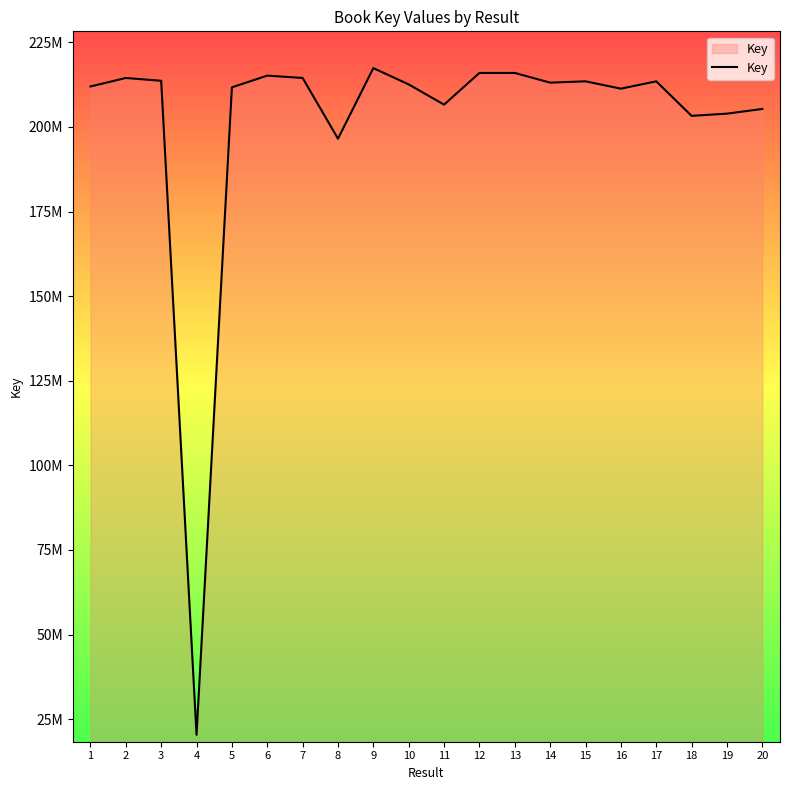

Is this an area chart (filled region under the line)?

Yes